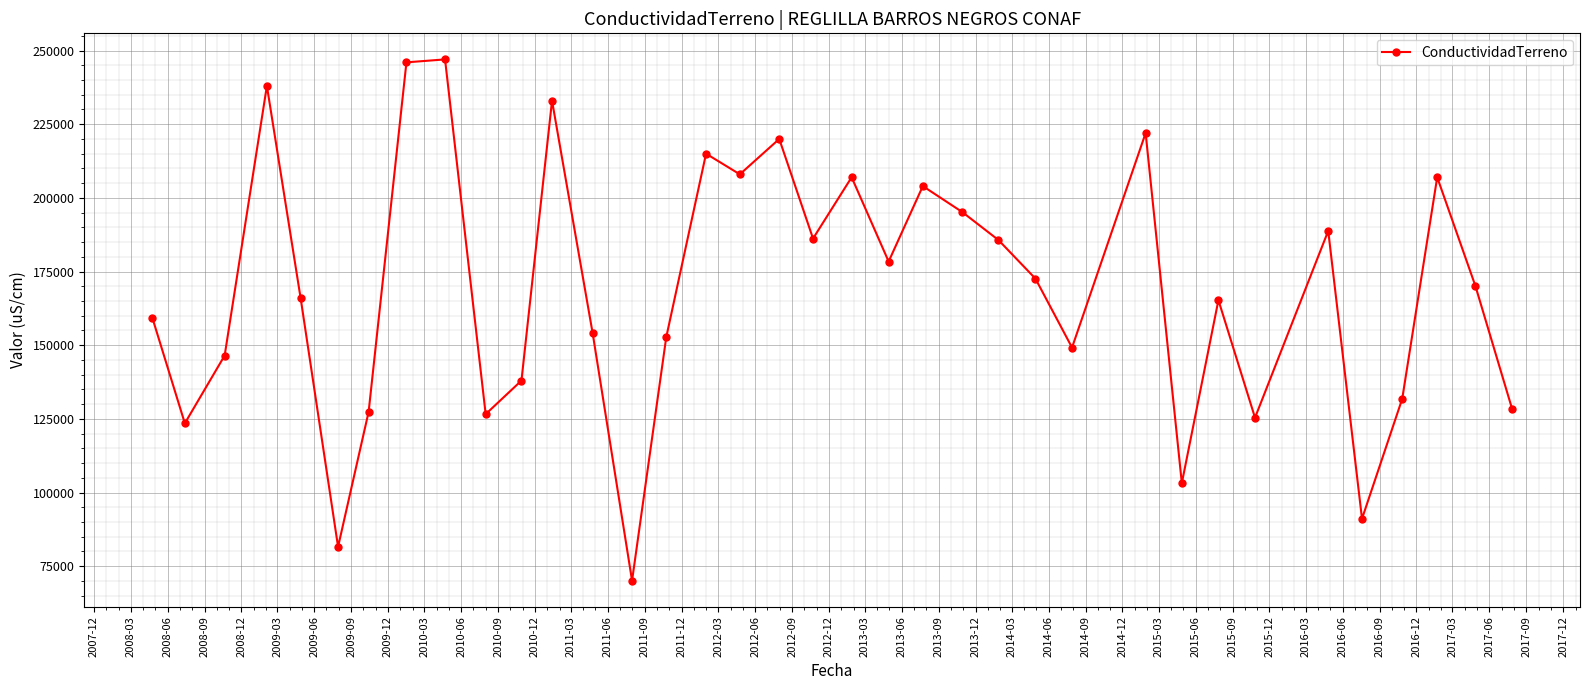

How many interior local valleys (lower than both neighbors) does the data have?

11